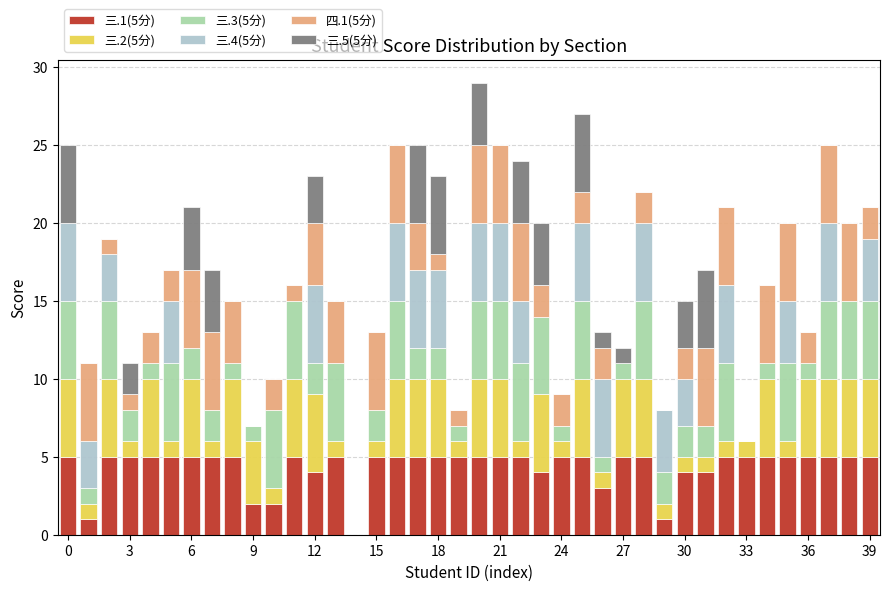

Are the bars grouped side by side (vs. stacked)?

No